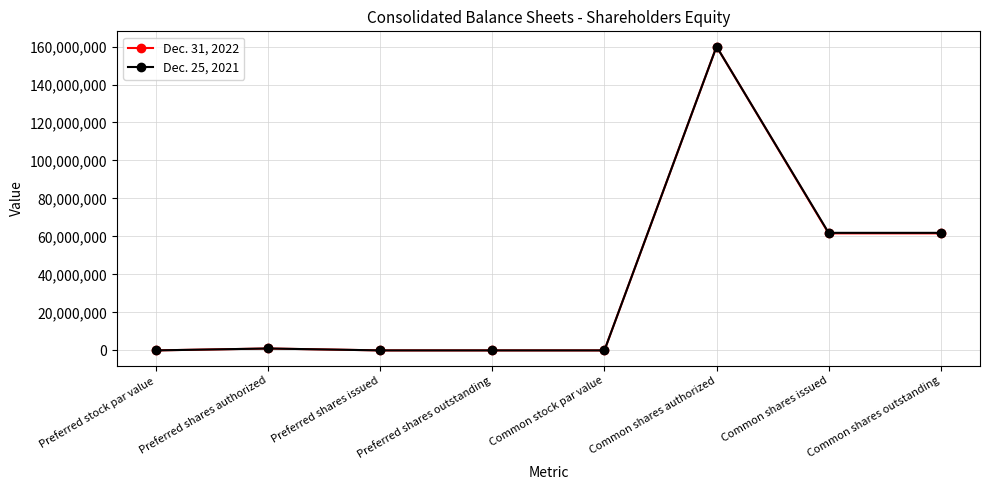

True or false: Dec. 31, 2022 has more than 0 interior local peaks.

True